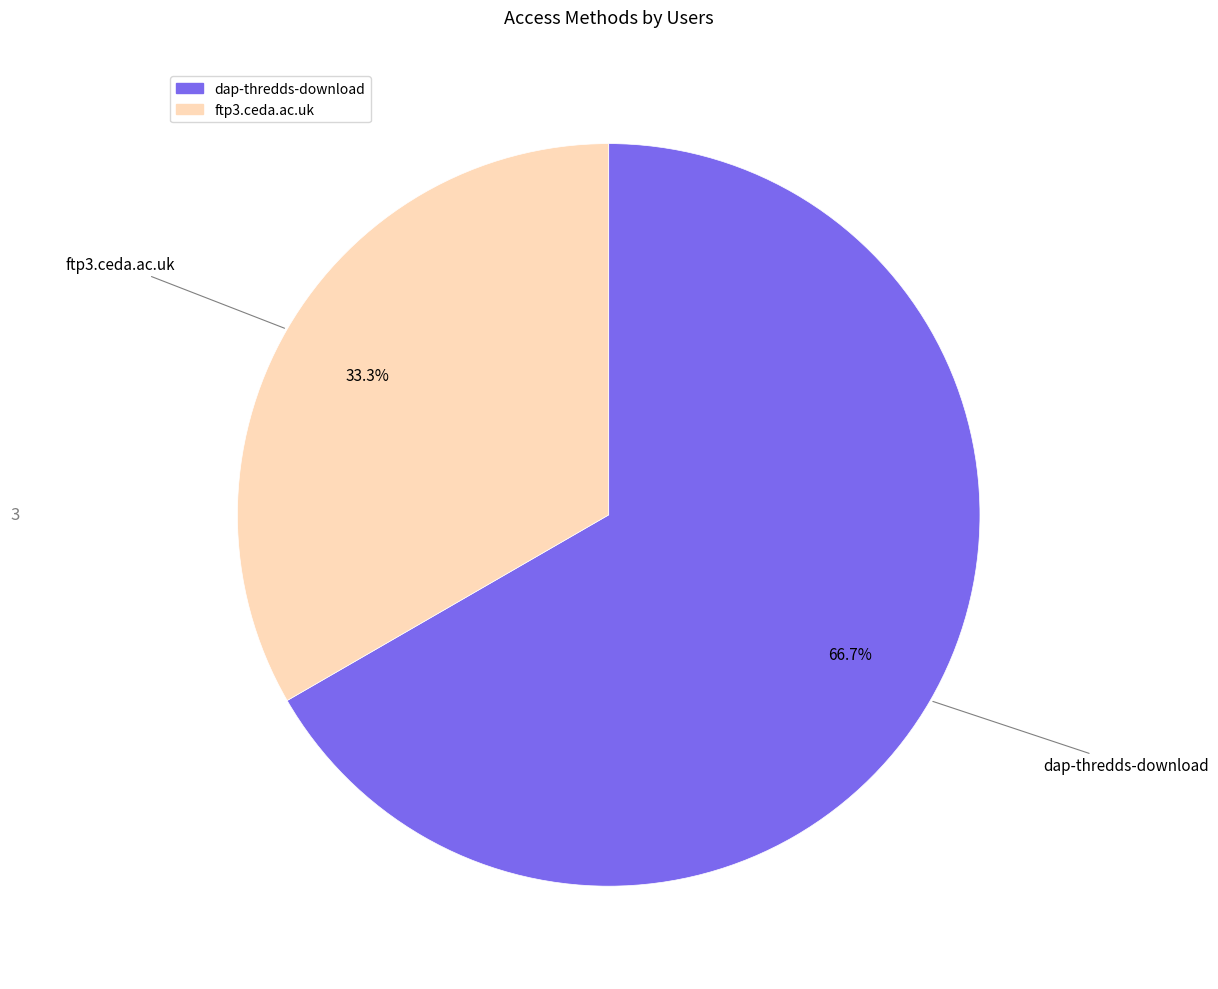

To the nearest percent, what percentage of the pie is dap-thredds-download?

67%